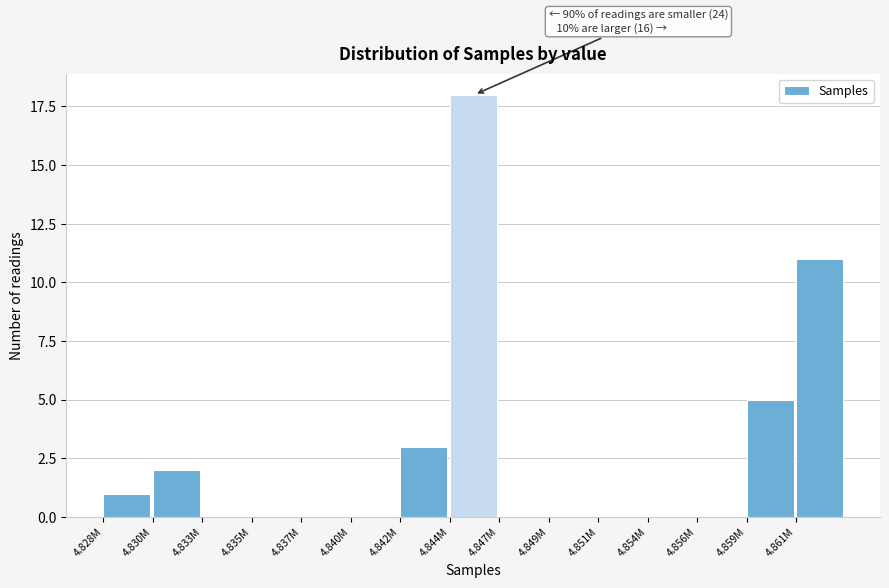

Reading left to right, transcribe all the data shown in this chart.

4.828M=1	4.830M=2	4.833M=0	4.835M=0	4.837M=0	4.840M=0	4.842M=3	4.844M=18	4.847M=0	4.849M=0	4.851M=0	4.854M=0	4.856M=0	4.859M=5	4.861M=11